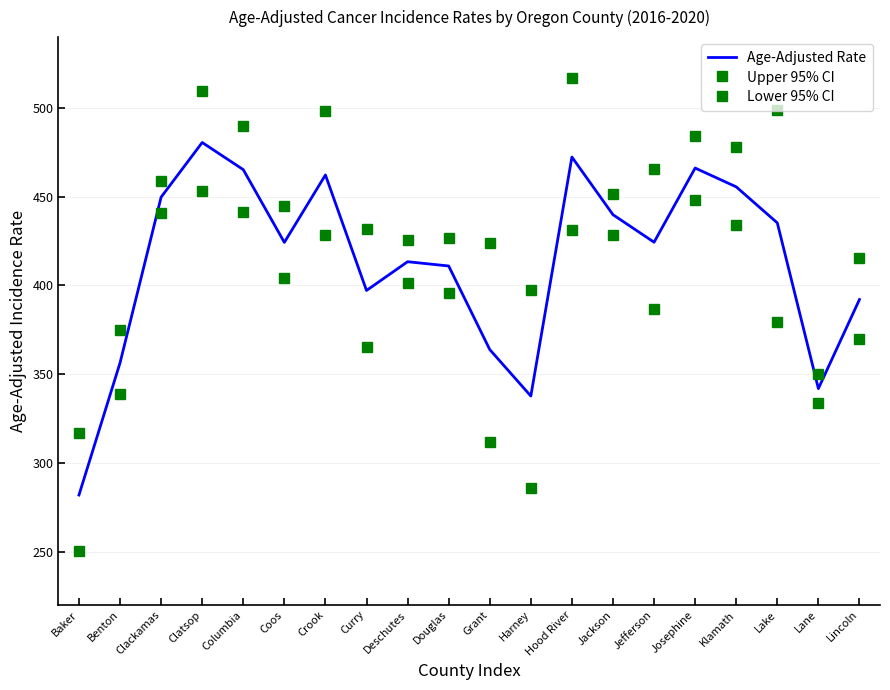

Rank the series by their average value, from lowest to highest.

Lower 95% CI, Age-Adjusted Rate, Upper 95% CI